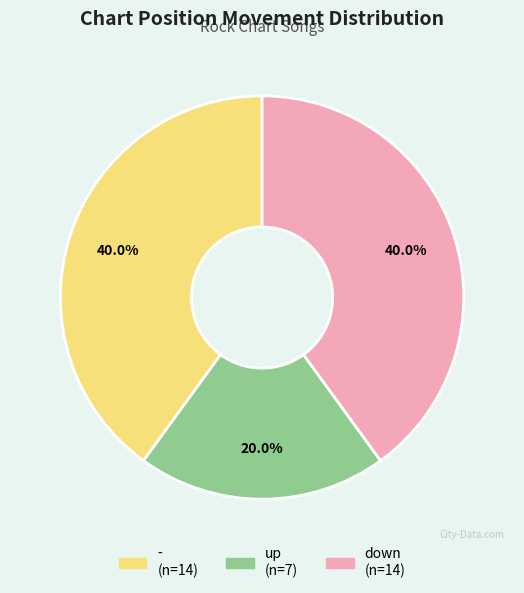

Is there a majority slice in this chart?

No